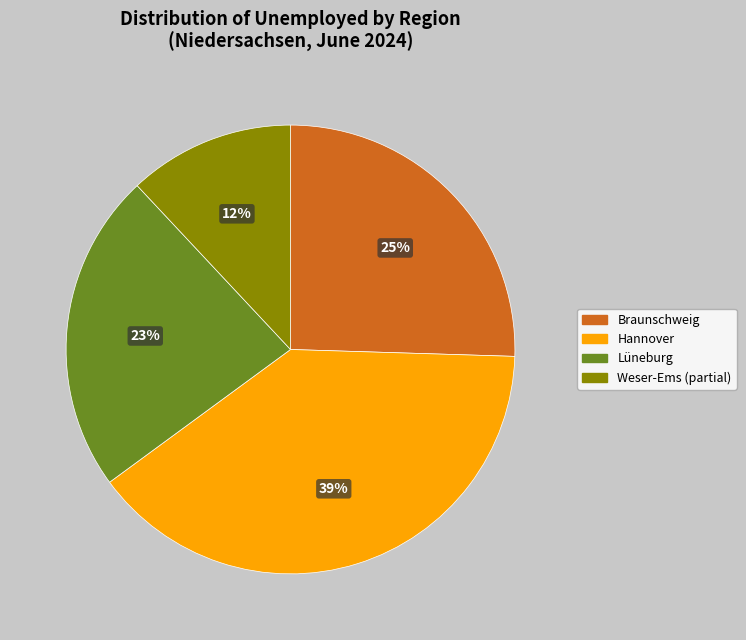

Is it true that Braunschweig is 25% of the pie?

True